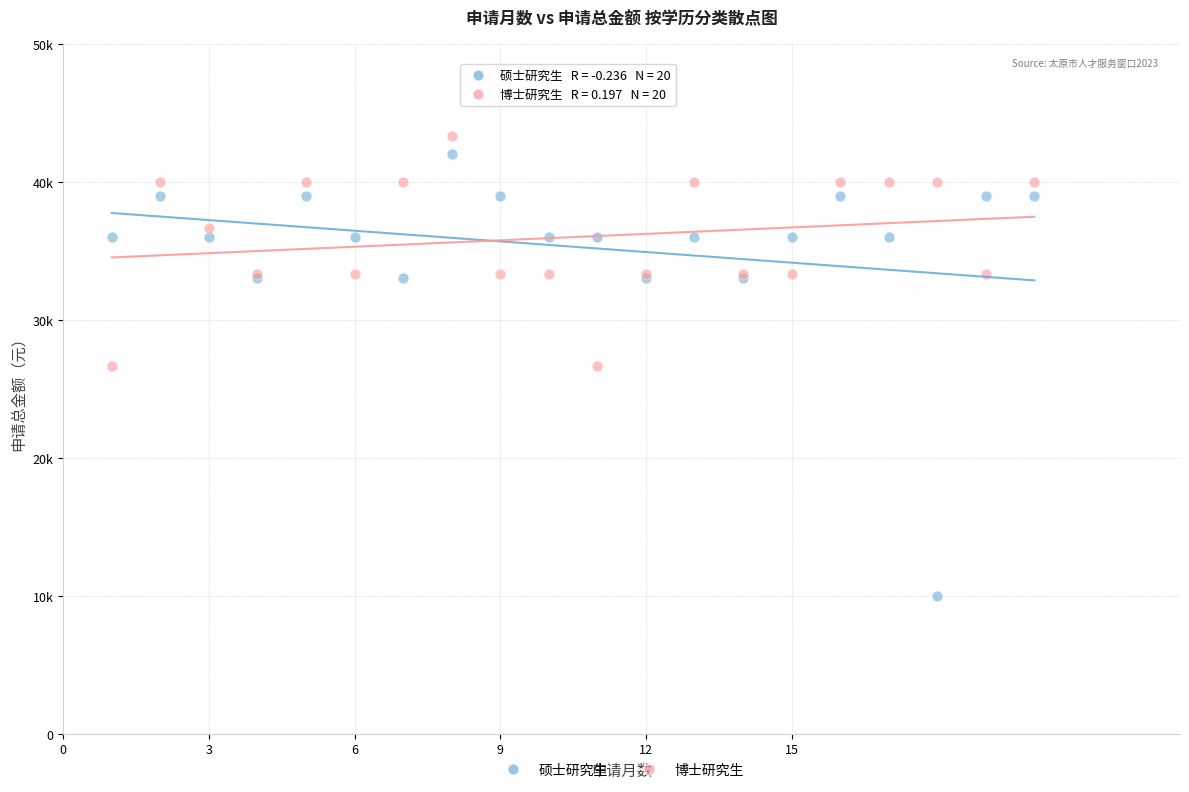

What are all the series names shown in the legend?

硕士研究生, 博士研究生